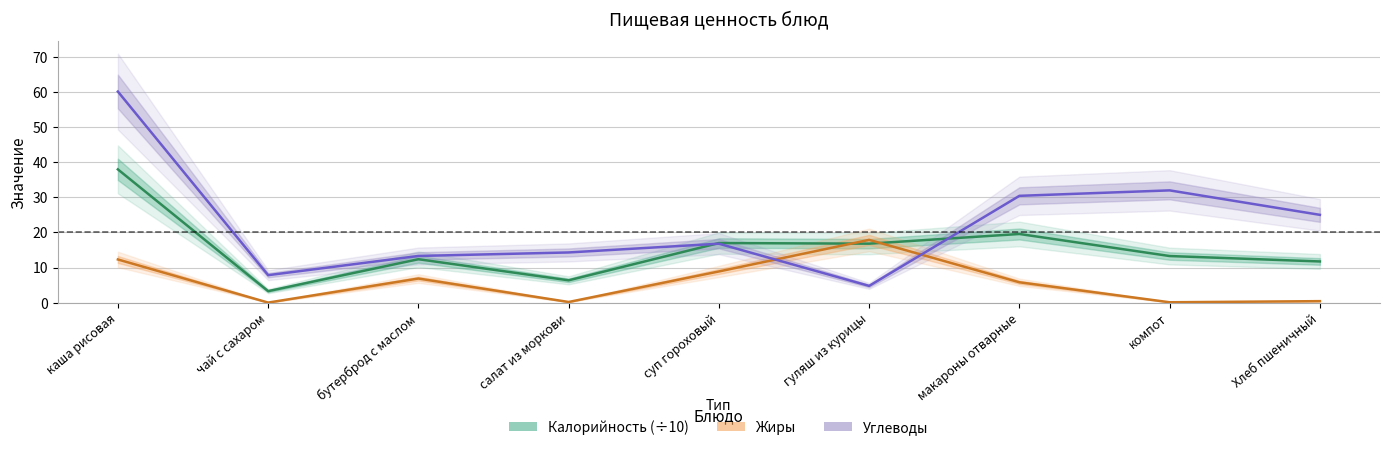

Which series has the largest total across all categories?

Углеводы